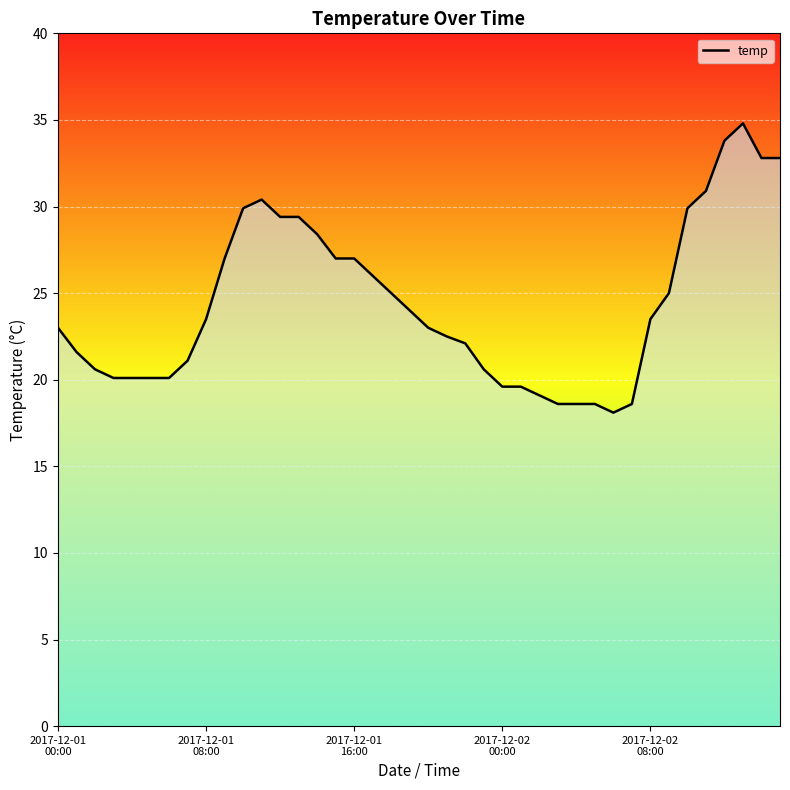

What is the greatest value displayed?

34.8